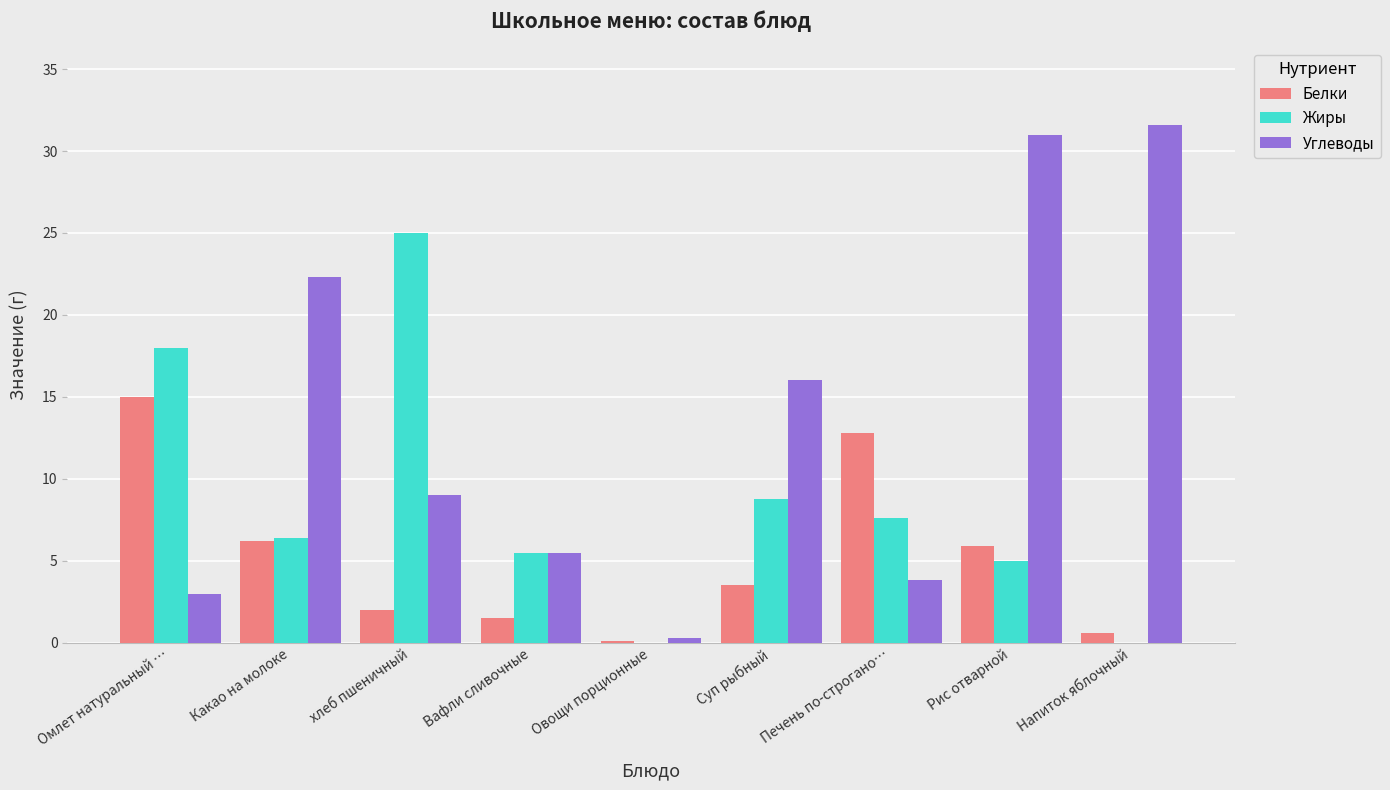

What is the sum of all Углеводы values?

122.5